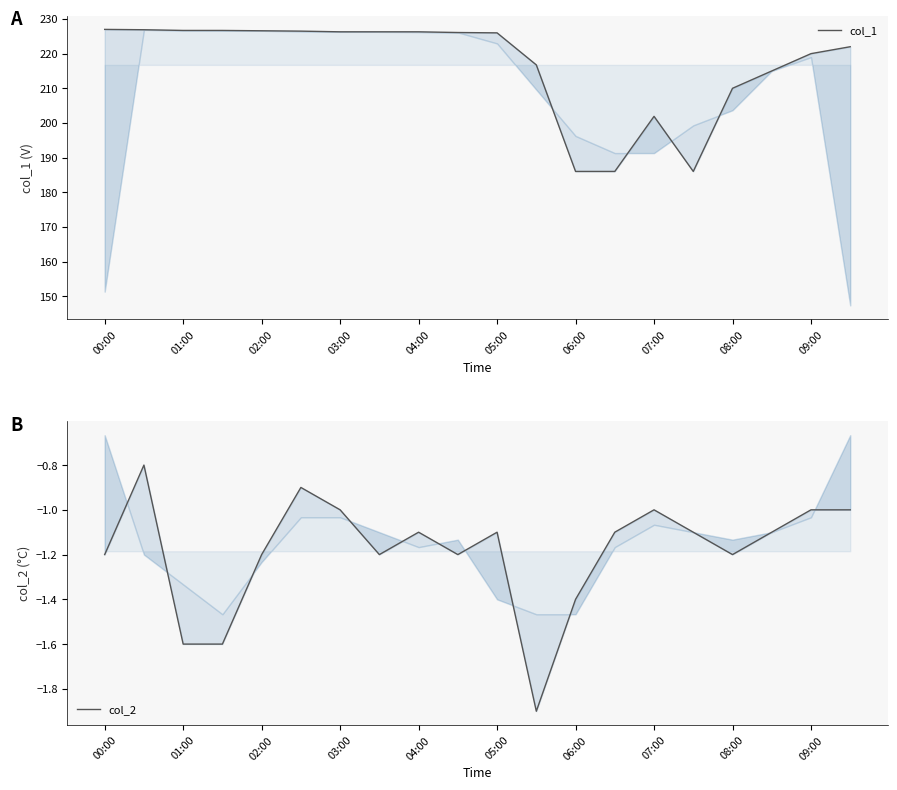

What is the highest value of the col_2 series?

-0.8